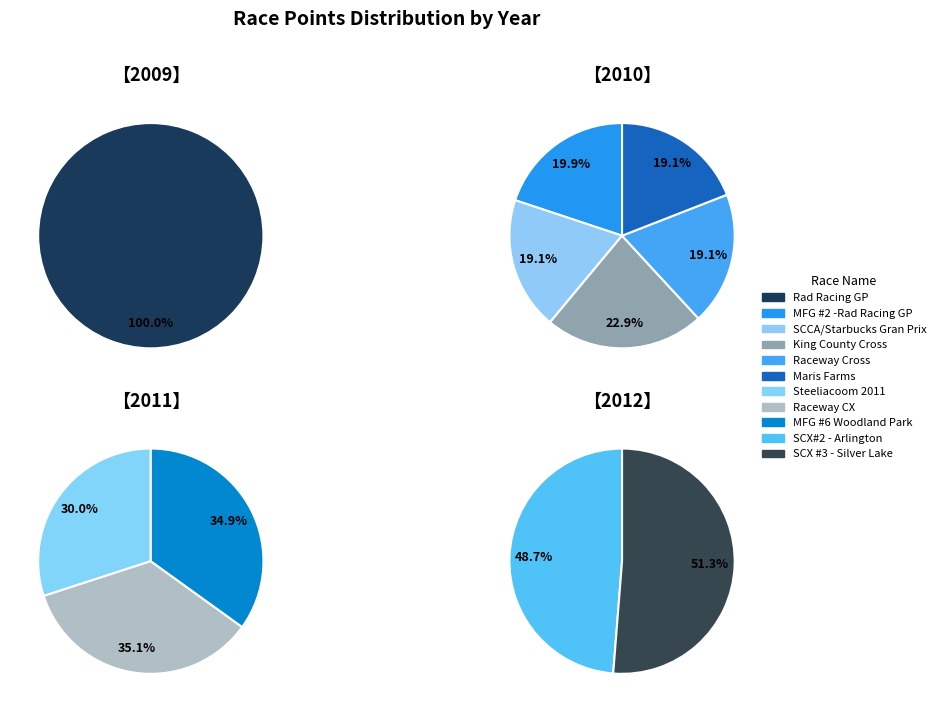

How many segments does this pie chart have?

11